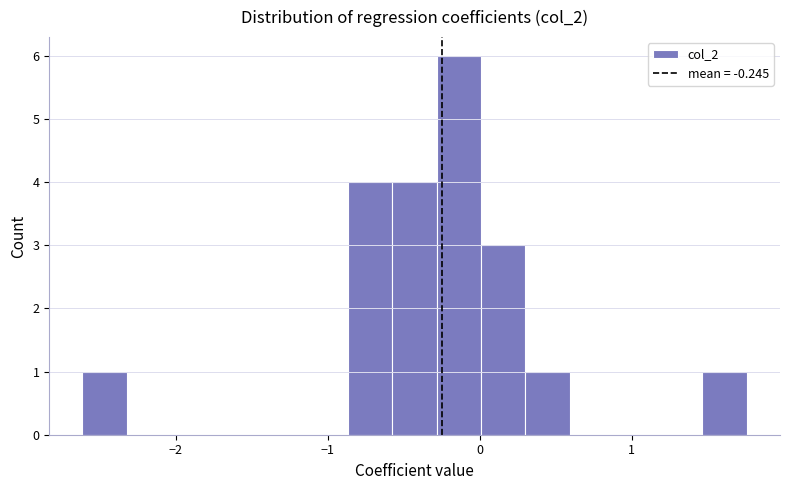

Read against the x-axis, roughly where is the centre of the tallest bar?

-0.1